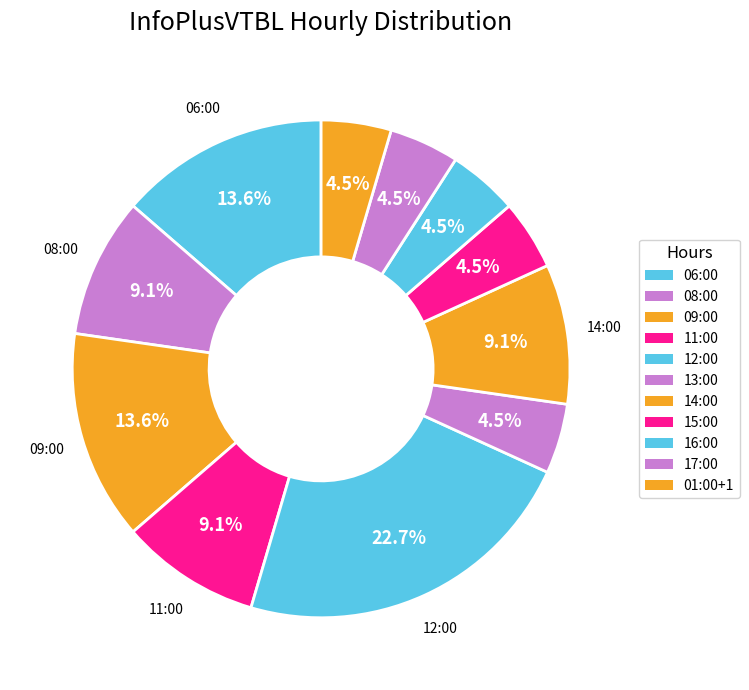

To the nearest percent, what is the difference between the largest and smallest slice percentages?

18%